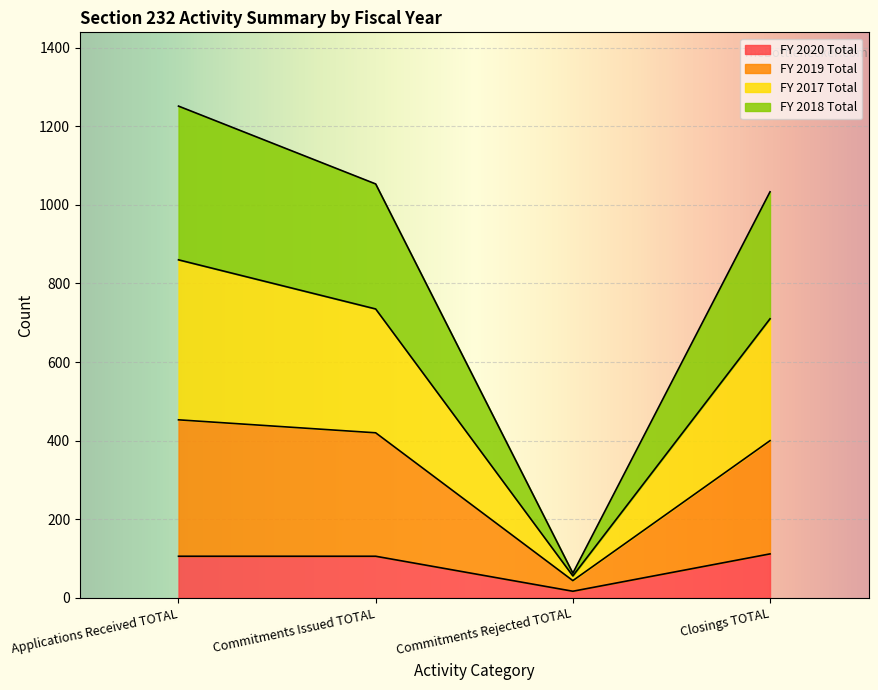

Which label corresponds to the smallest value in the chart?

Commitments Rejected TOTAL